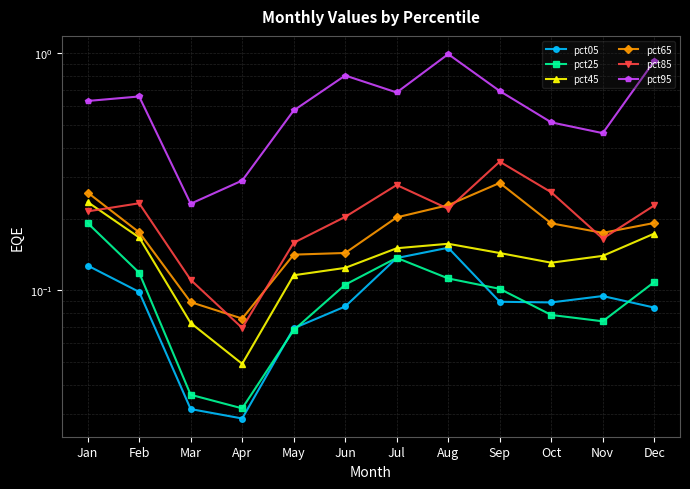

Reading right to left, transcribe all the data shown in this chart.

pct05: Dec=0.1	Nov=0.1	Oct=0.1	Sep=0.1	Aug=0.2	Jul=0.1	Jun=0.1	May=0.1	Apr=0.0	Mar=0.0	Feb=0.1	Jan=0.1
pct25: Dec=0.1	Nov=0.1	Oct=0.1	Sep=0.1	Aug=0.1	Jul=0.1	Jun=0.1	May=0.1	Apr=0.0	Mar=0.0	Feb=0.1	Jan=0.2
pct45: Dec=0.2	Nov=0.1	Oct=0.1	Sep=0.1	Aug=0.2	Jul=0.2	Jun=0.1	May=0.1	Apr=0.0	Mar=0.1	Feb=0.2	Jan=0.2
pct65: Dec=0.2	Nov=0.2	Oct=0.2	Sep=0.3	Aug=0.2	Jul=0.2	Jun=0.1	May=0.1	Apr=0.1	Mar=0.1	Feb=0.2	Jan=0.3
pct85: Dec=0.2	Nov=0.2	Oct=0.3	Sep=0.3	Aug=0.2	Jul=0.3	Jun=0.2	May=0.2	Apr=0.1	Mar=0.1	Feb=0.2	Jan=0.2
pct95: Dec=0.9	Nov=0.5	Oct=0.5	Sep=0.7	Aug=1.0	Jul=0.7	Jun=0.8	May=0.6	Apr=0.3	Mar=0.2	Feb=0.7	Jan=0.6